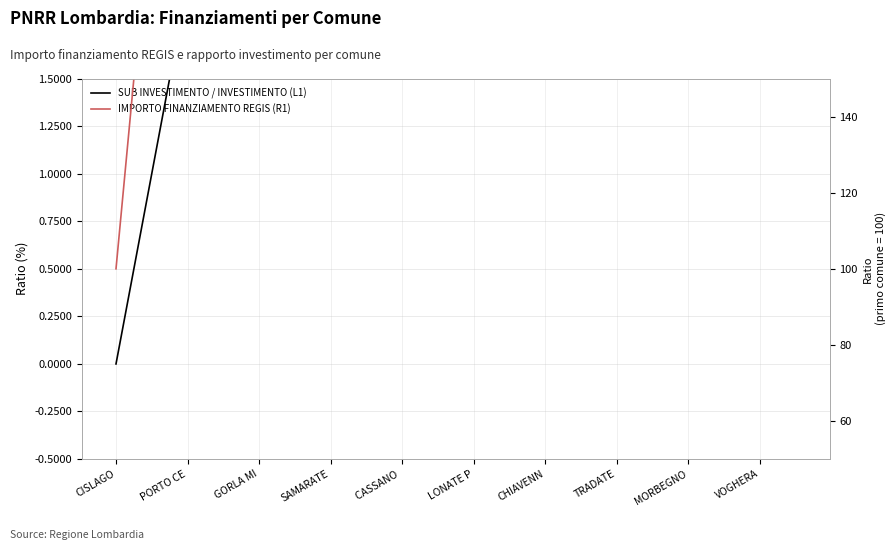

What is the label of the 16th point from the right?

GORLA MI